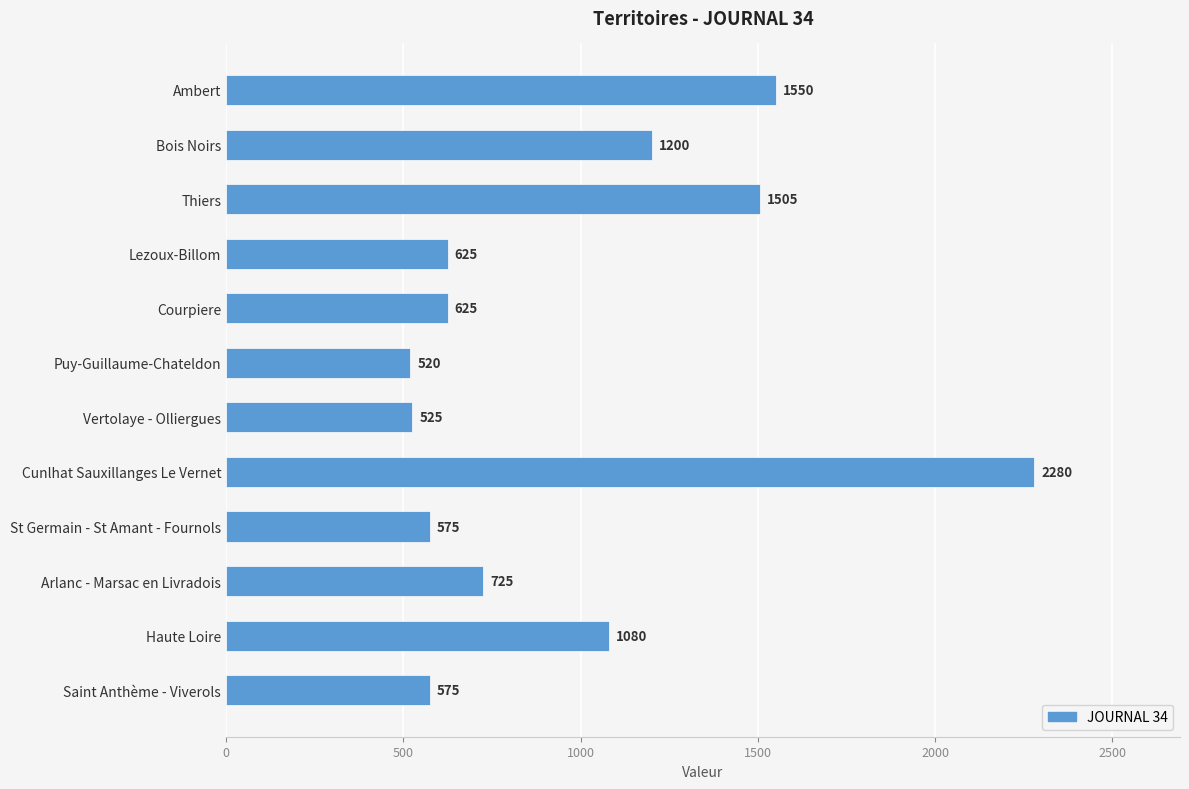

The value at Puy-Guillaume-Chateldon is 520. True or false?

True